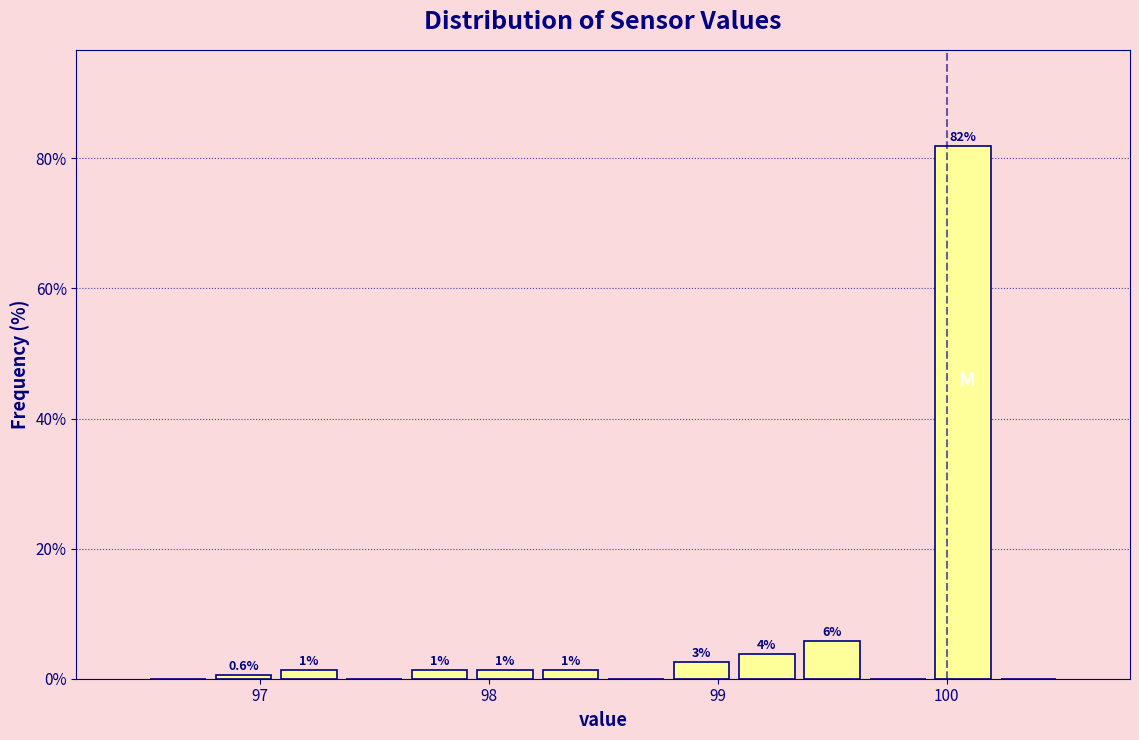

Around what value on the x-axis is the tallest bar? Give the approximate position of its centre, as read against the axis.

100.1